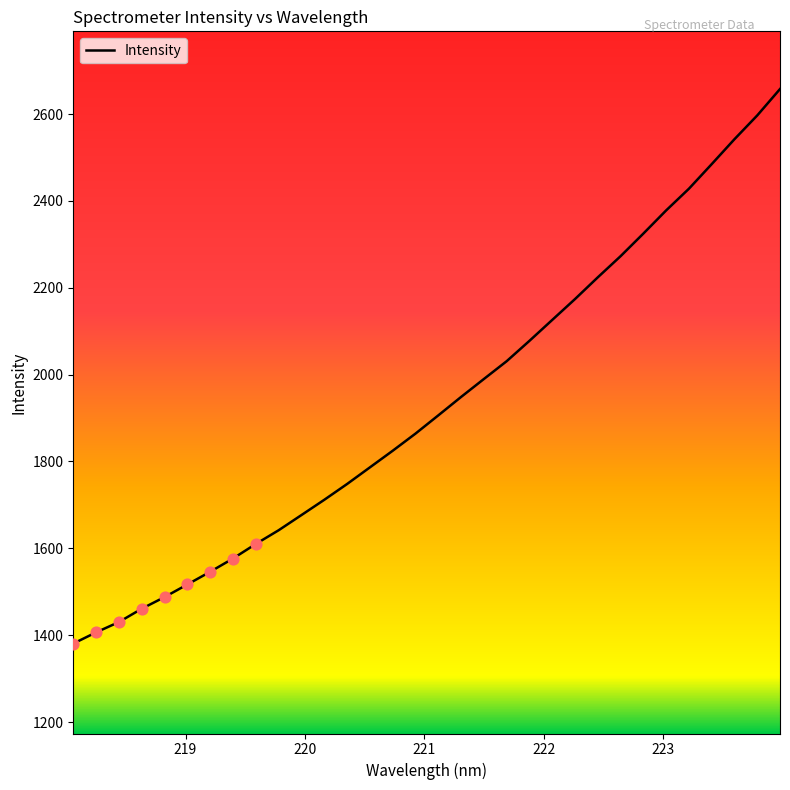

What is the difference between the maximum and minimum values?

1277.1